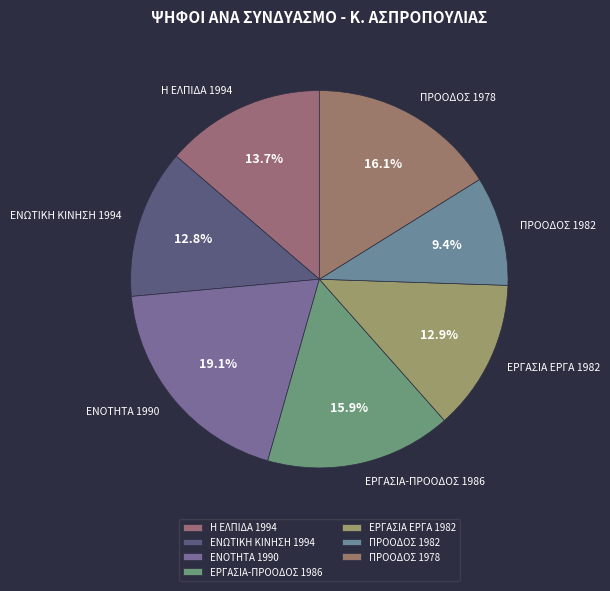

What percentage is the ΠΡΟΟΔΟΣ 1982 slice, to the nearest percent?

9%